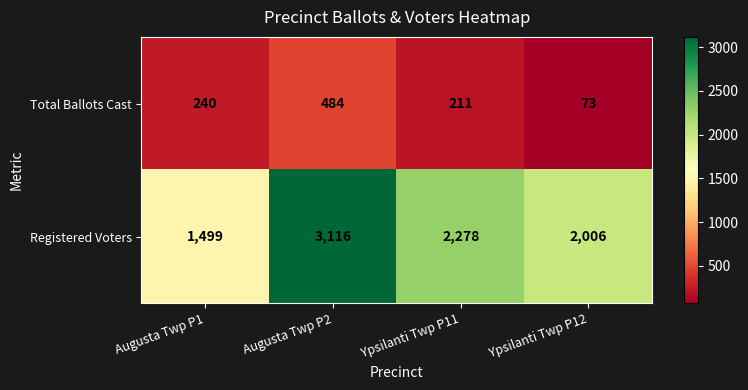

At how many categories does at least one series exceed 1371?

4